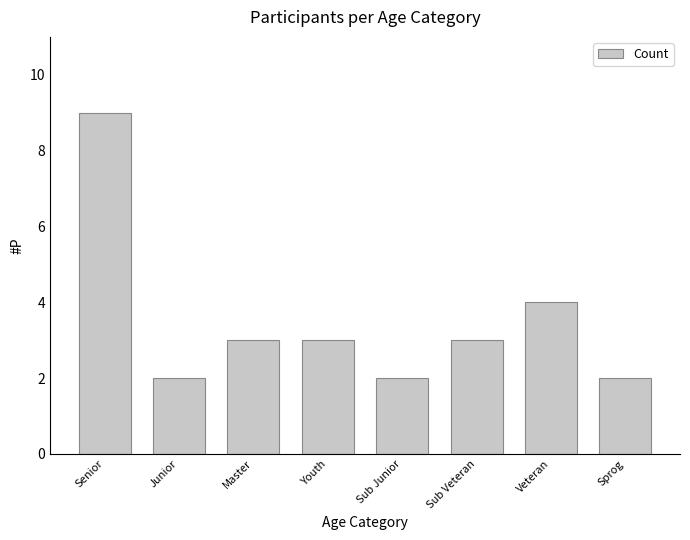

Is it true that the value at Sub Veteran is 1?

False